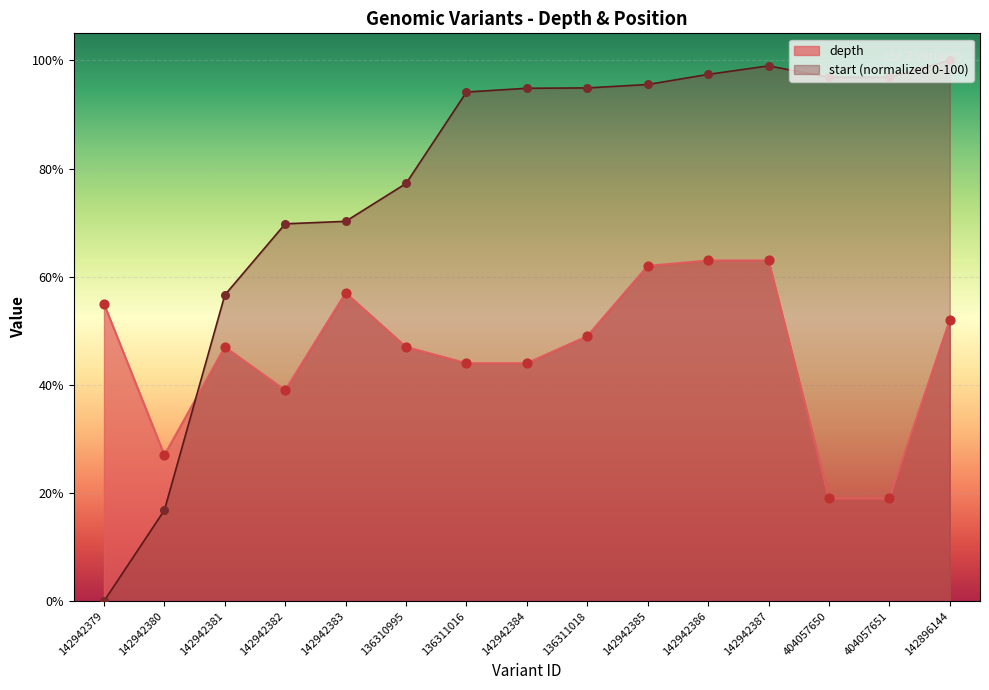

What are all the series names shown in the legend?

depth, start_norm